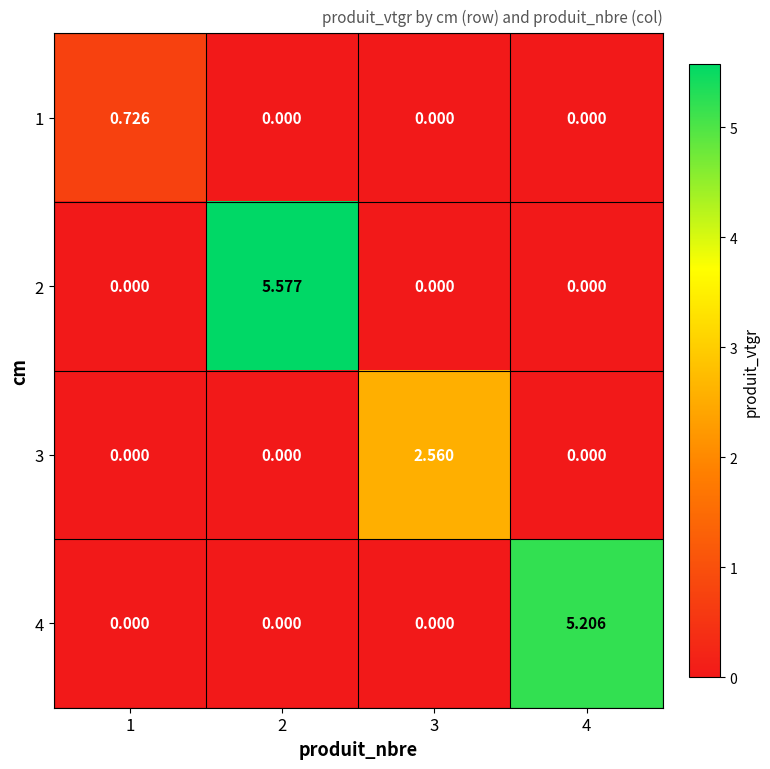

How many categories are shown in the chart?

4